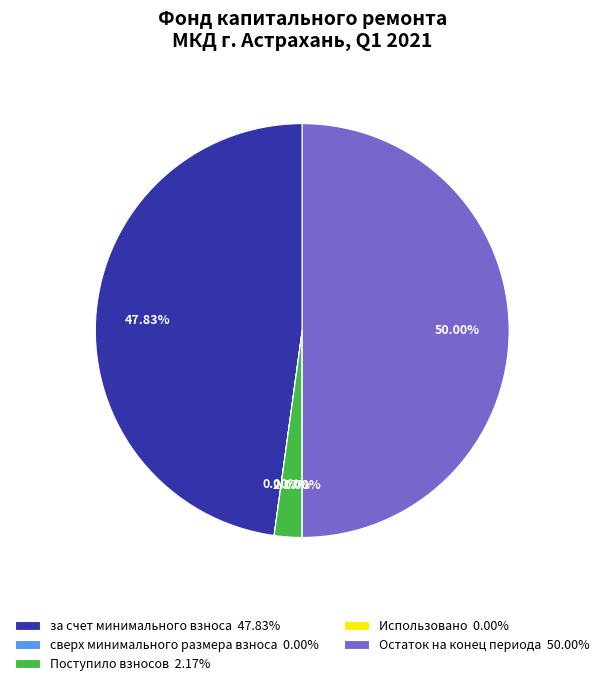

Is за счет минимального взноса 47.83% the majority of the pie?

No